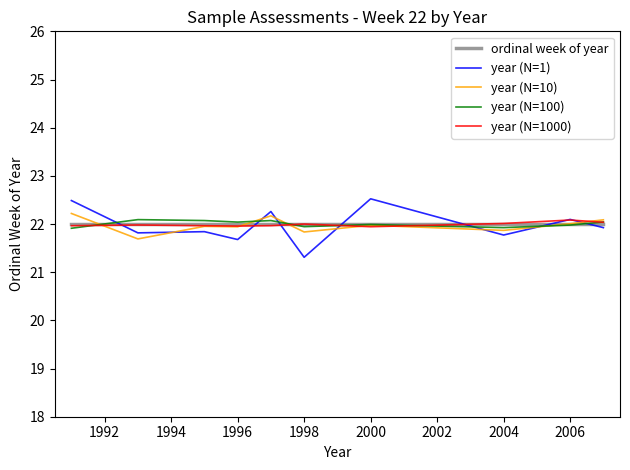

What is the maximum value for ordinal week of year?

22.0